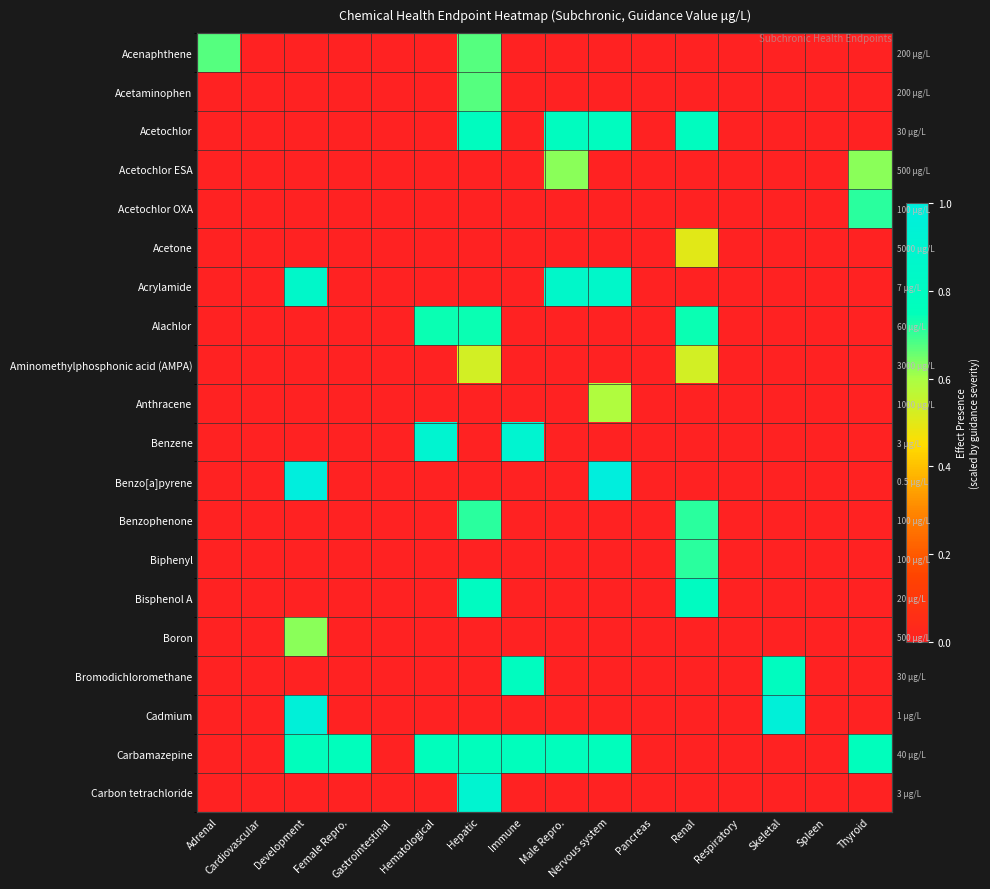

Is the value of Carbon tetrachloride at Male Repro. greater than the value of Bromodichloromethane at Pancreas?

No